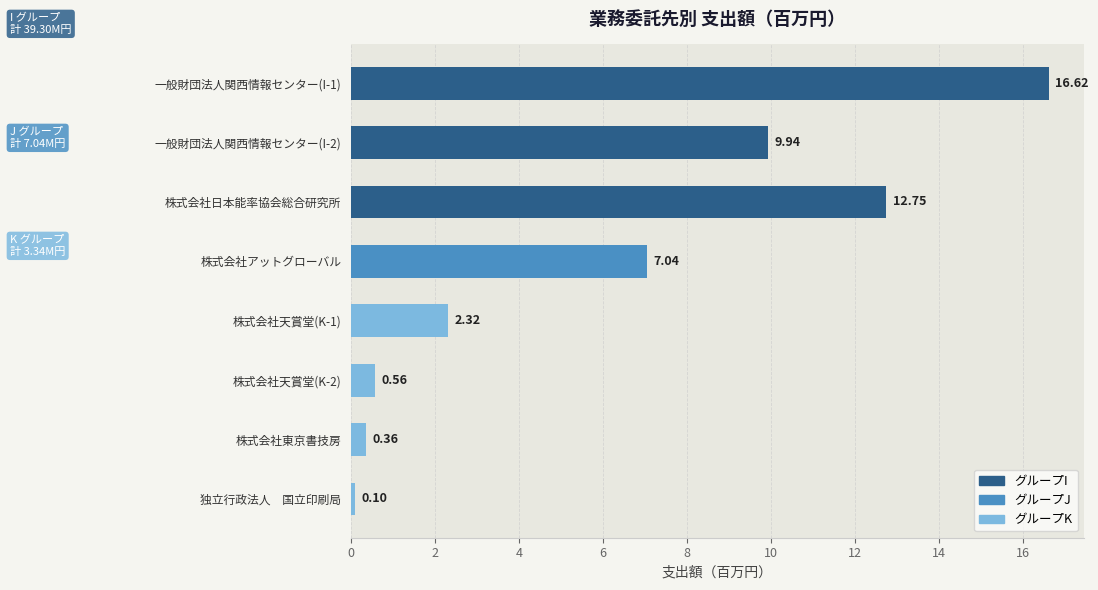

Where is the data nearest to the value 8?

株式会社アットグローバル